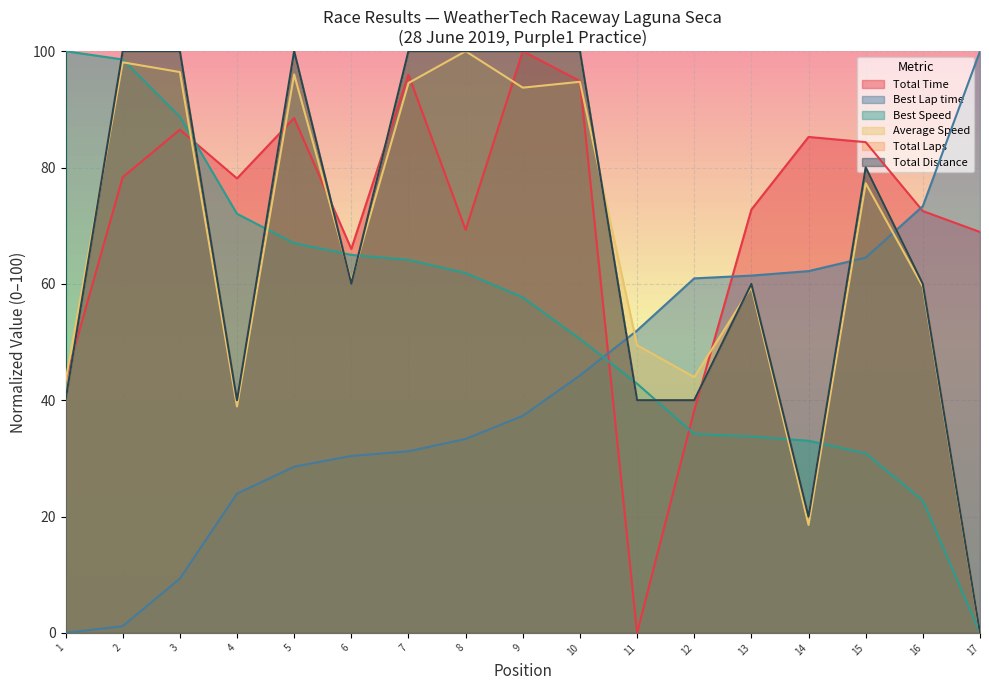

What is the difference between the maximum and minimum values in the Average Speed series?

100.0